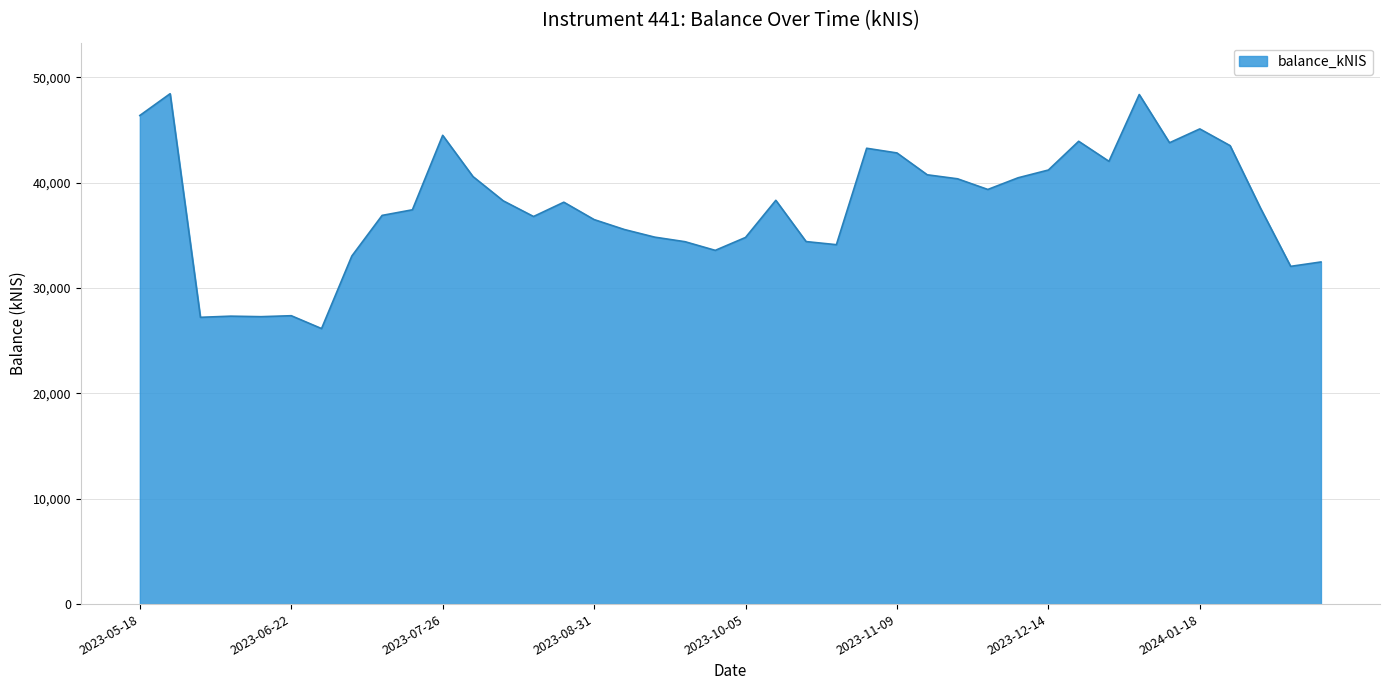

What is the smallest value displayed?

26154.7